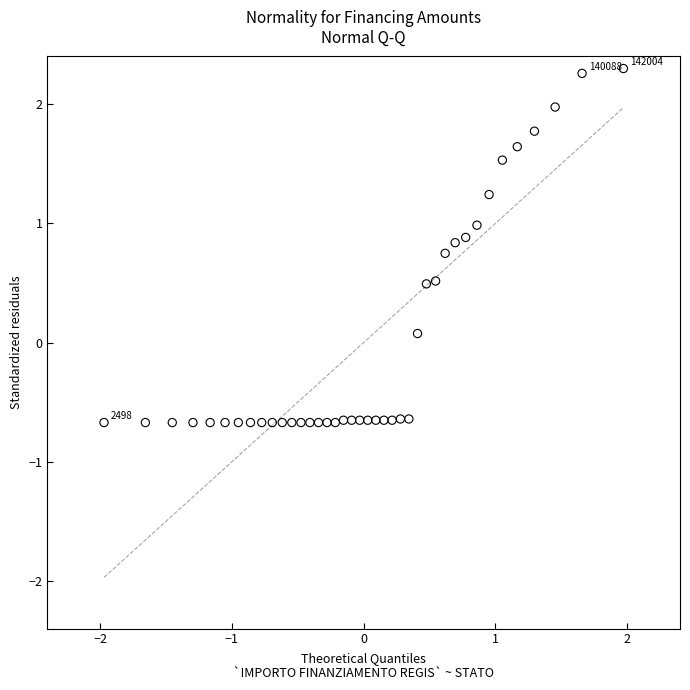

What is the range of X values (max minus min)?

3.9